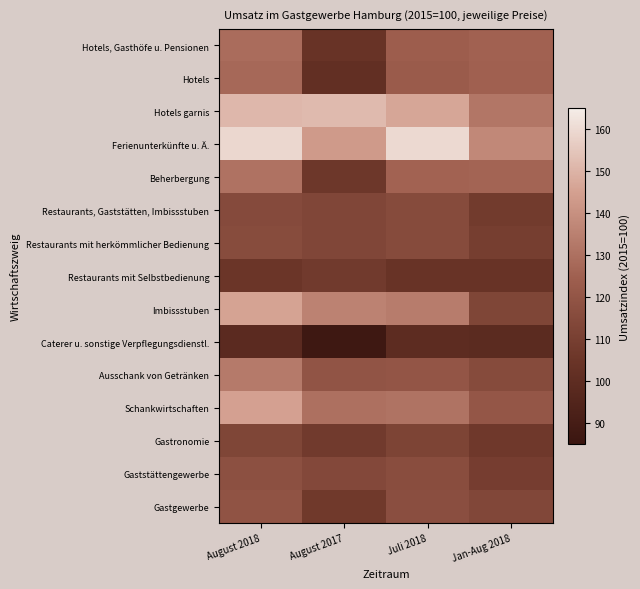

Count the number of data series in this chart.

15